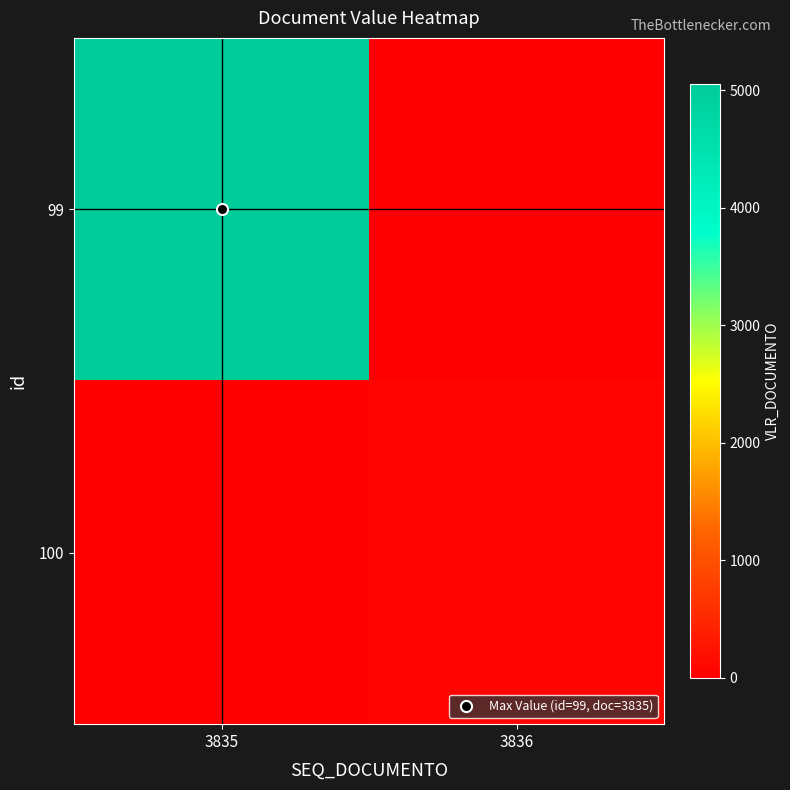

Reading left to right, list all the values displayed in this chart.

99: 3835=5054	3836=0
100: 3835=0	3836=60